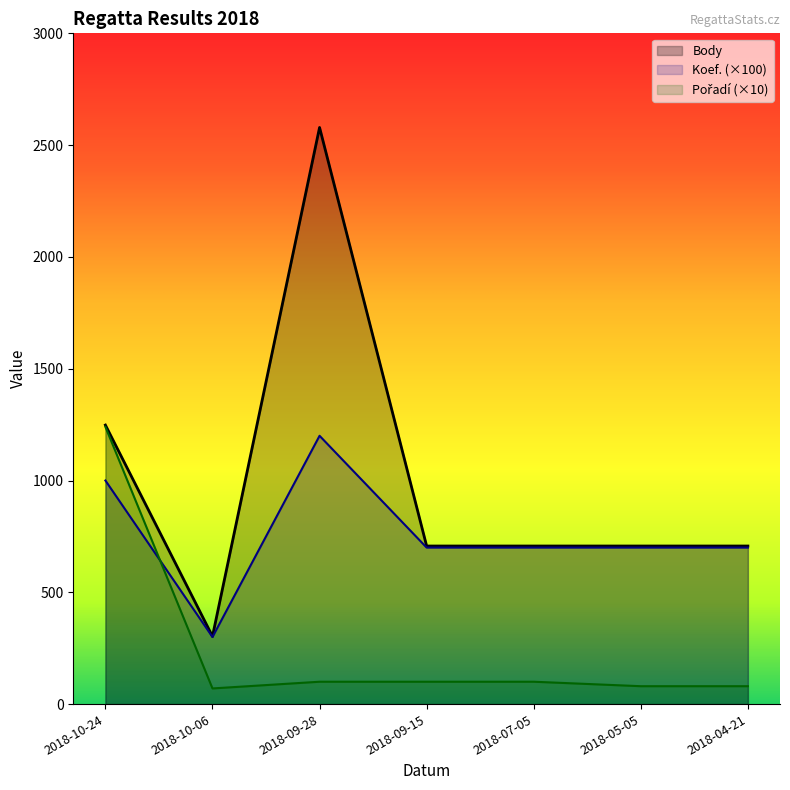

What is the total value across all series at 2018-07-05?

1507